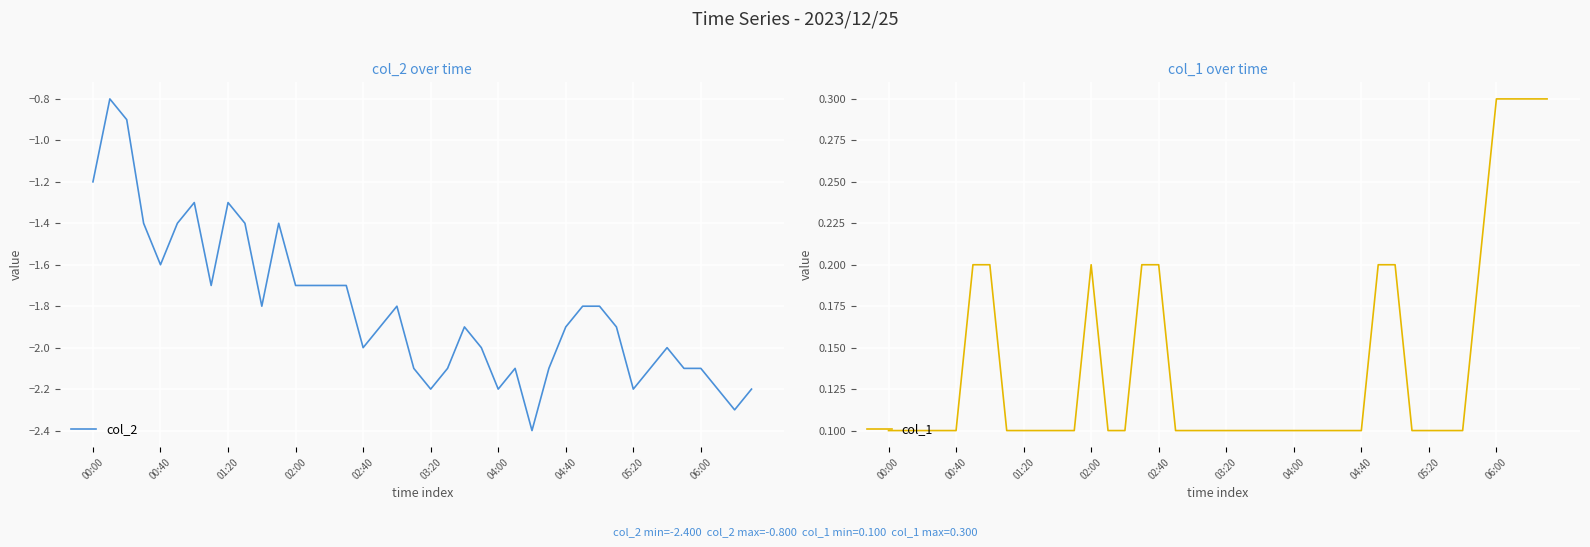

What is the highest value of the col_2 series?

-0.8